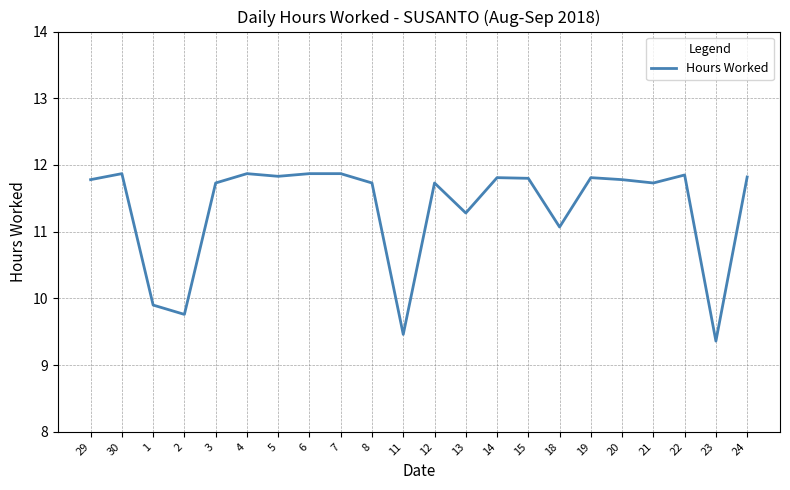

True or false: the data shows 17.6 at 15.

False